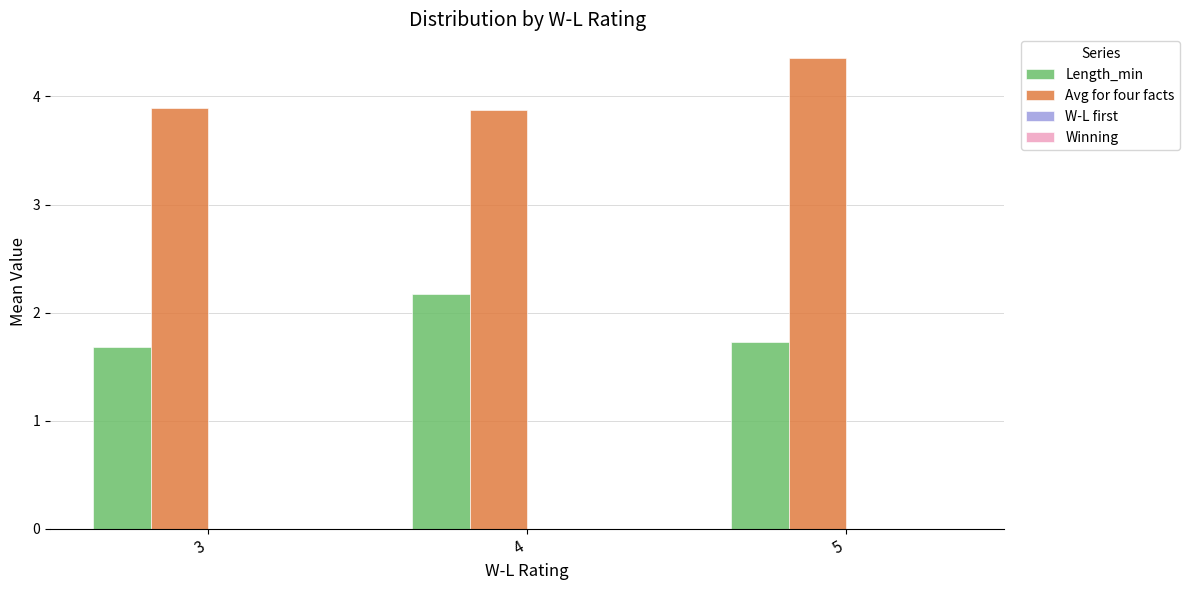

At which category does the chart reach its peak across all series?

5